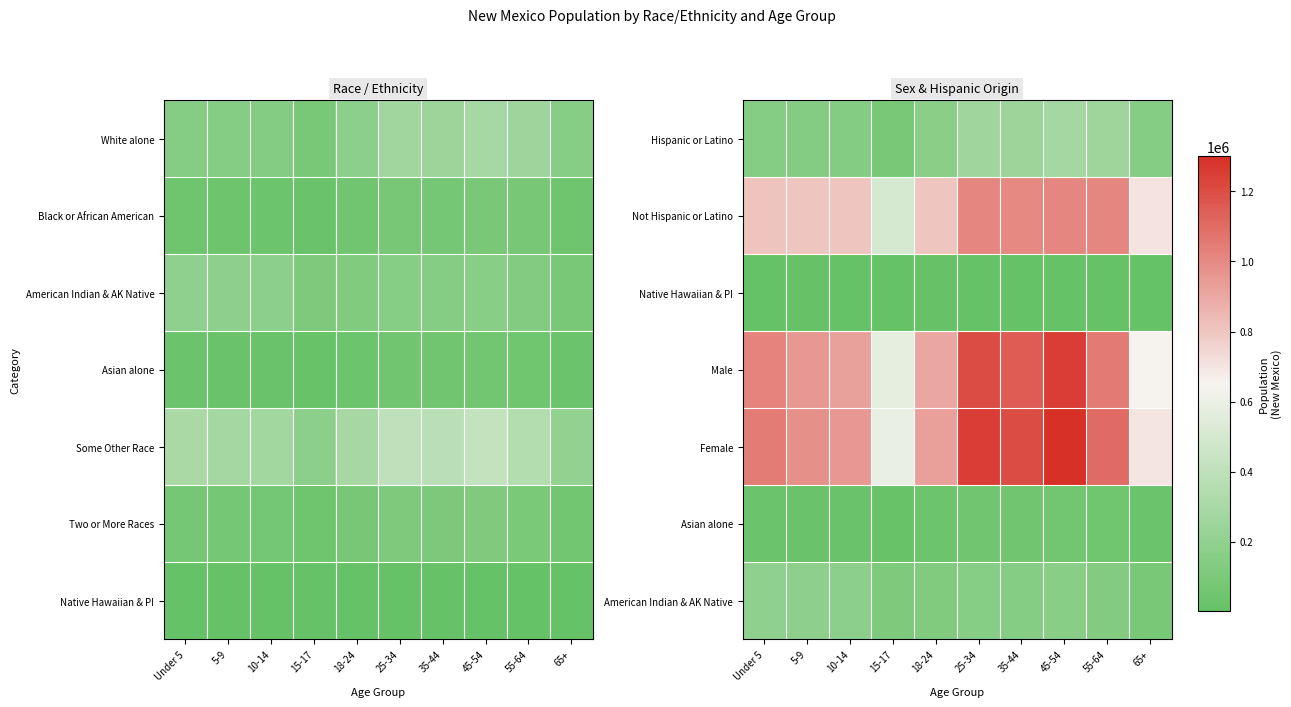

What is the average value of the Not Hispanic or Latino series?

845330